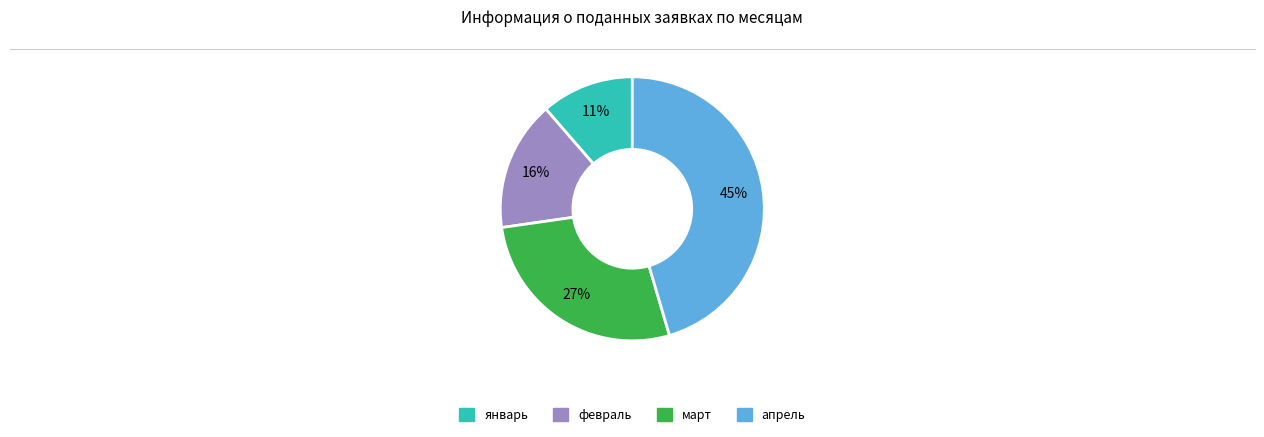

Which slice is the smallest?

январь